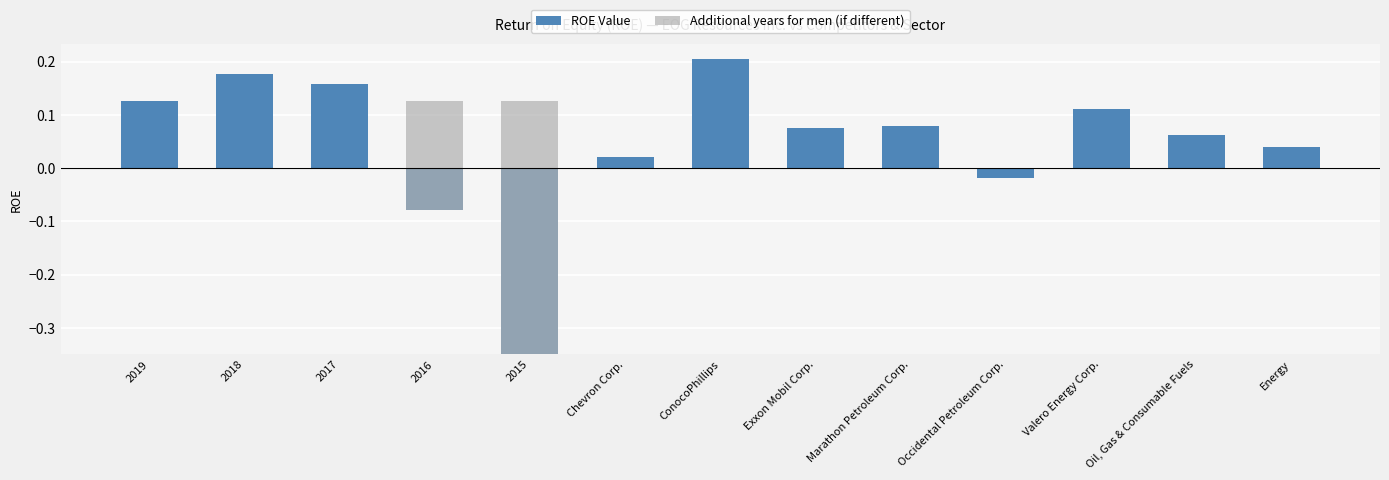

Are the bars horizontal?

No